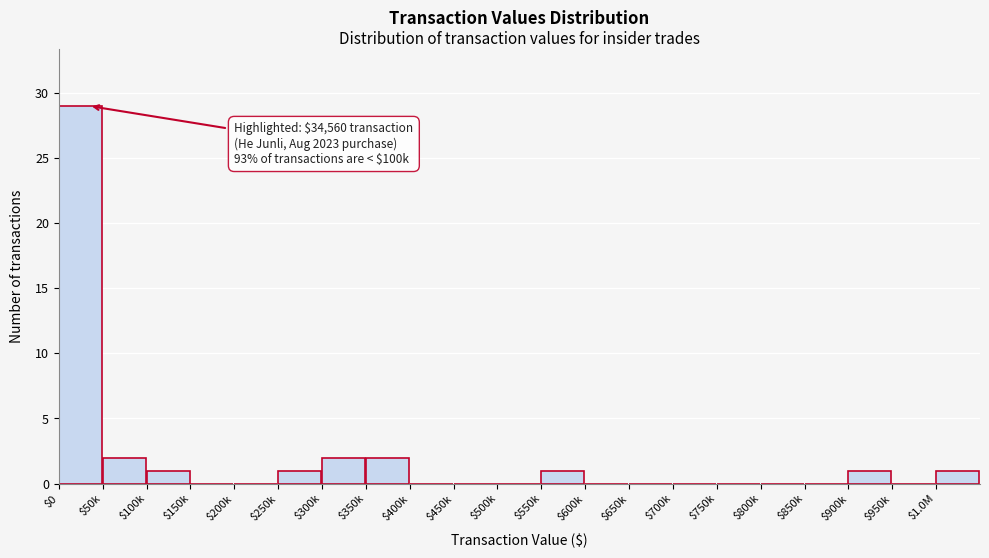

What is the maximum value shown in the chart?

29